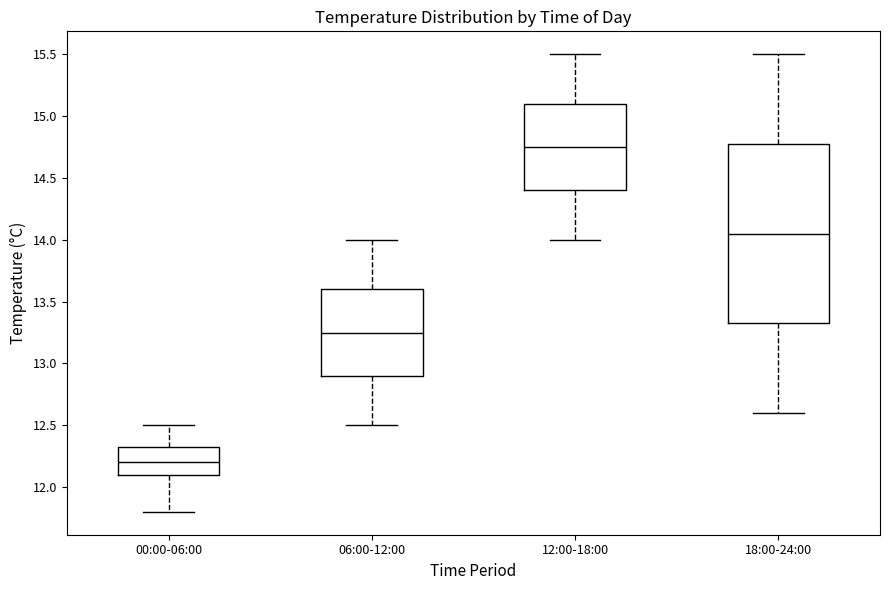

Where is the upper edge of the box for 06:00-12:00 on the y-axis? The values are not printed on the chart, so give them approximately, as read against the axis.

13.60